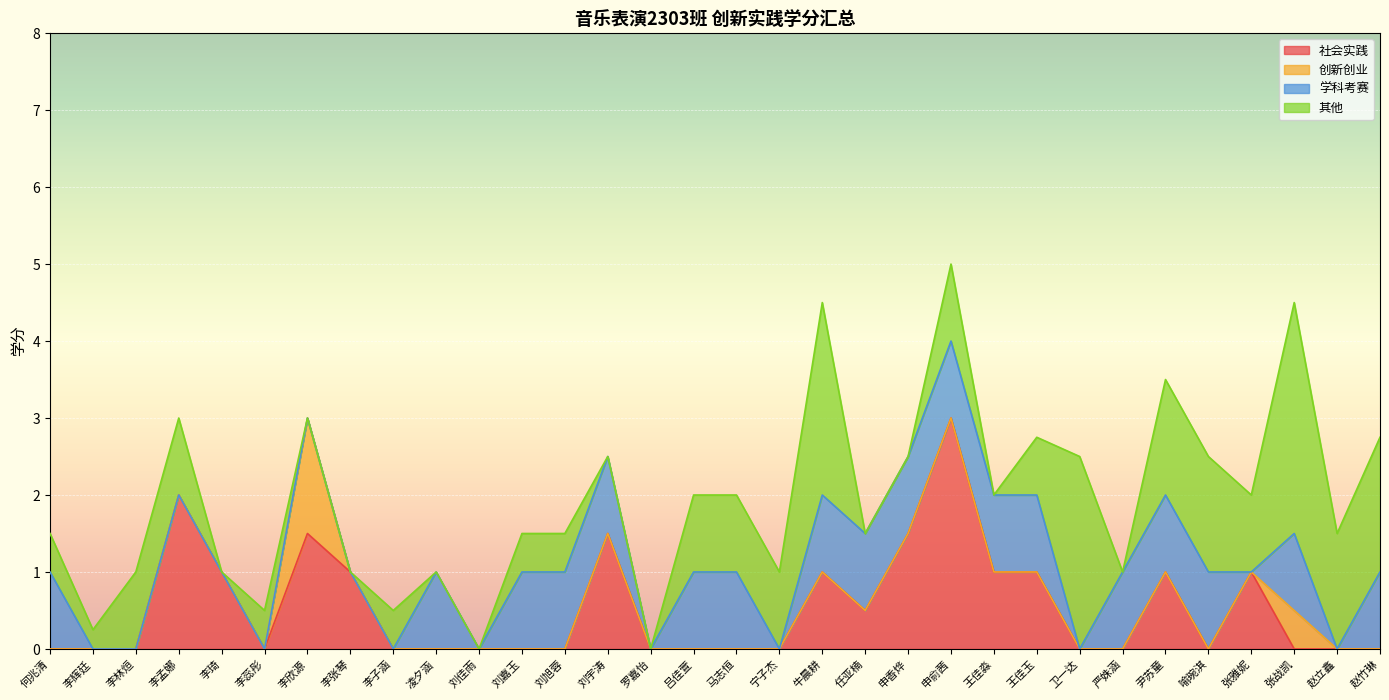

Which category has the highest value in the 学科考赛 series?

何兆清